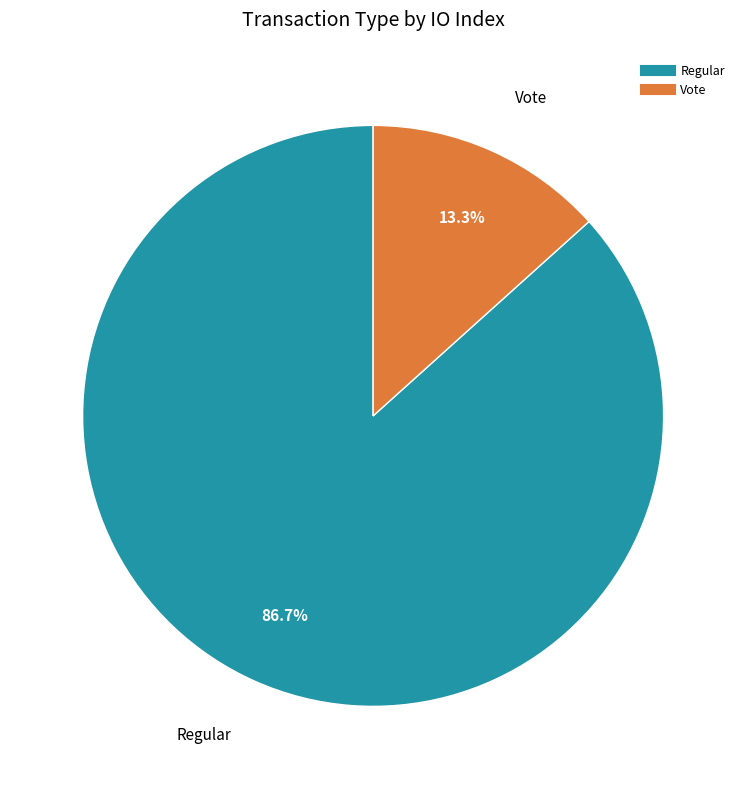

Does Vote account for over 50% of the chart?

No